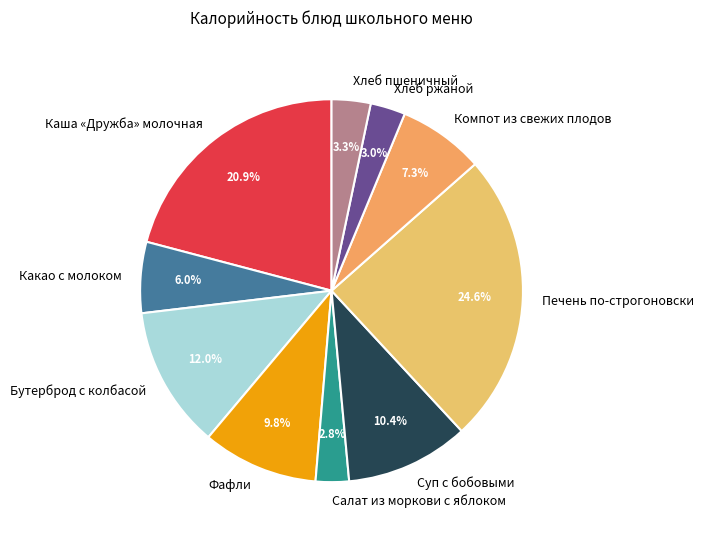

To the nearest percent, what is the combined percentage of Печень по-строгоновски and Бутерброд с колбасой?

37%